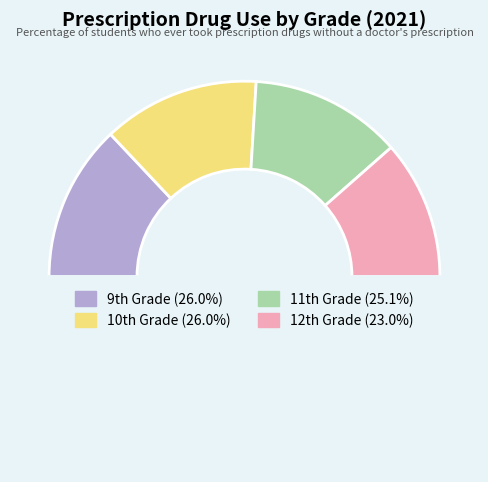

To the nearest percent, what is the average slice percentage?

25%